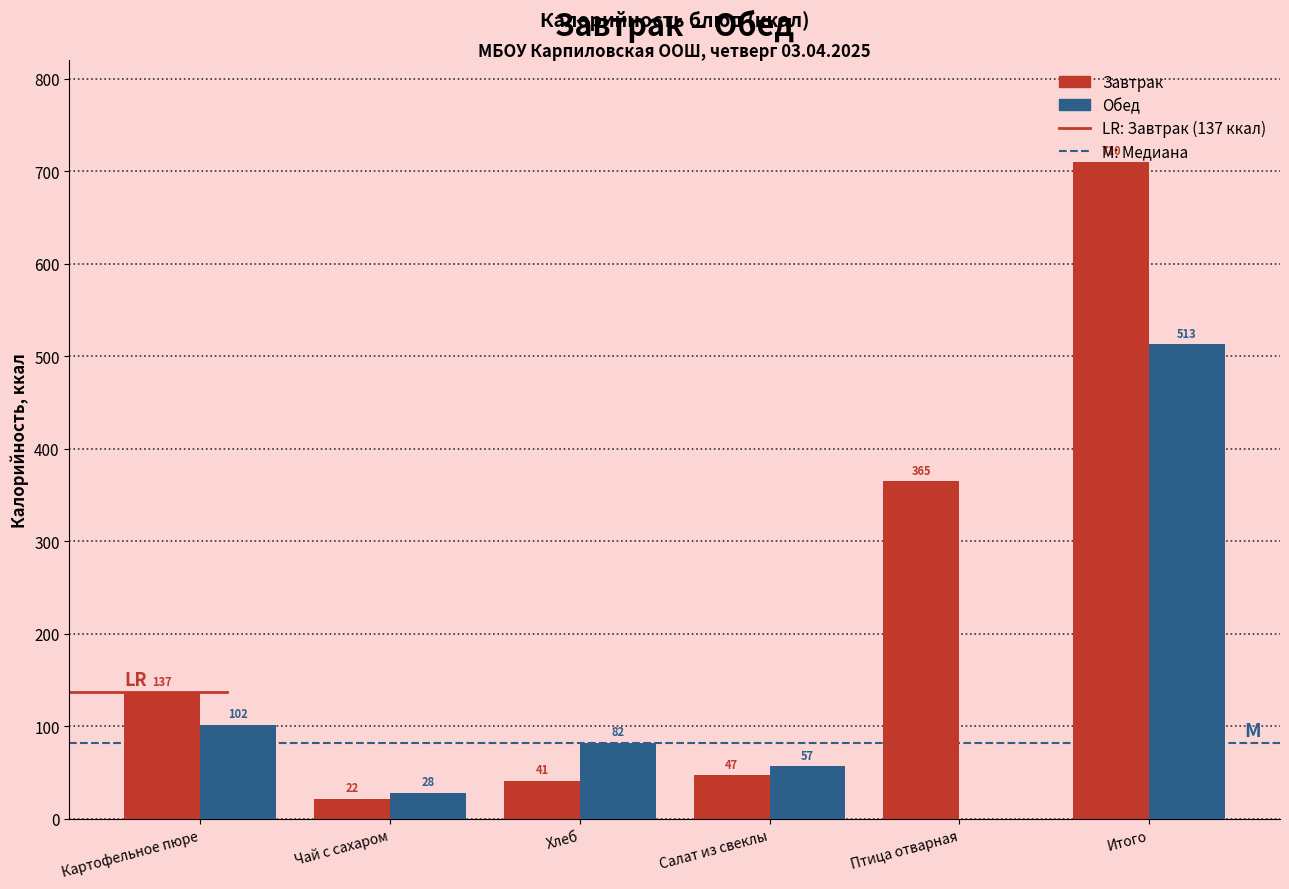

What is the highest value of the Завтрак series?

710